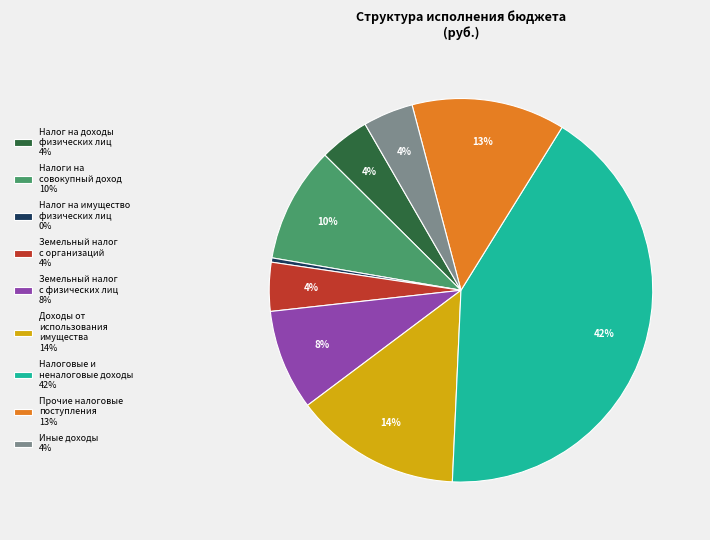

What is the smallest slice in the pie chart?

Налог на имущество физических лиц 0%